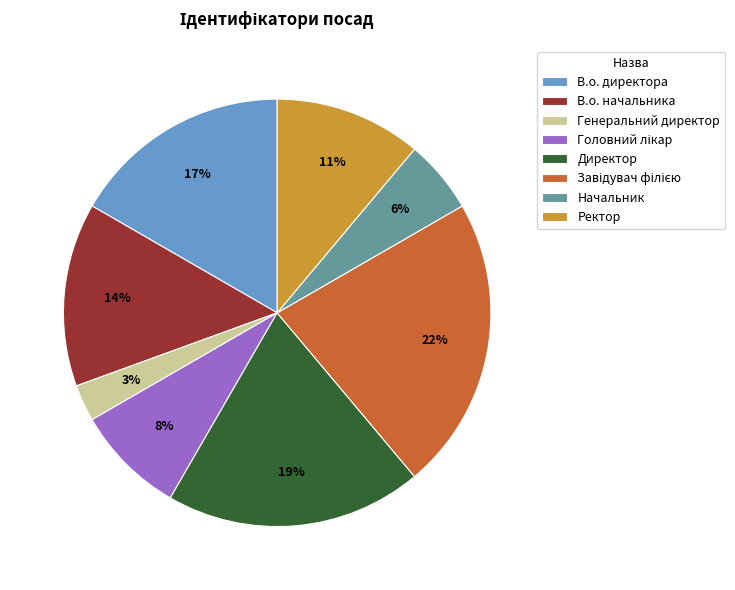

Does any single category account for the majority?

No